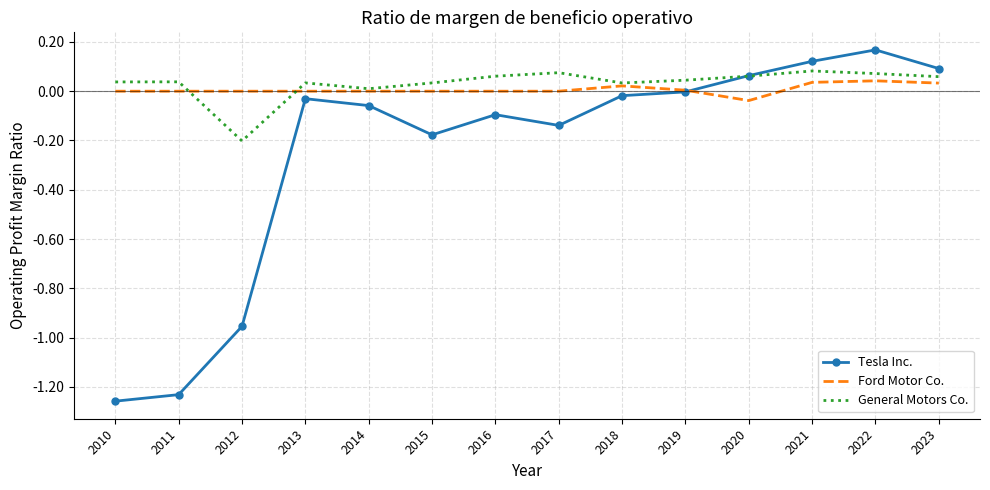

True or false: General Motors Co. has a value of 0.0 at 2010.

True